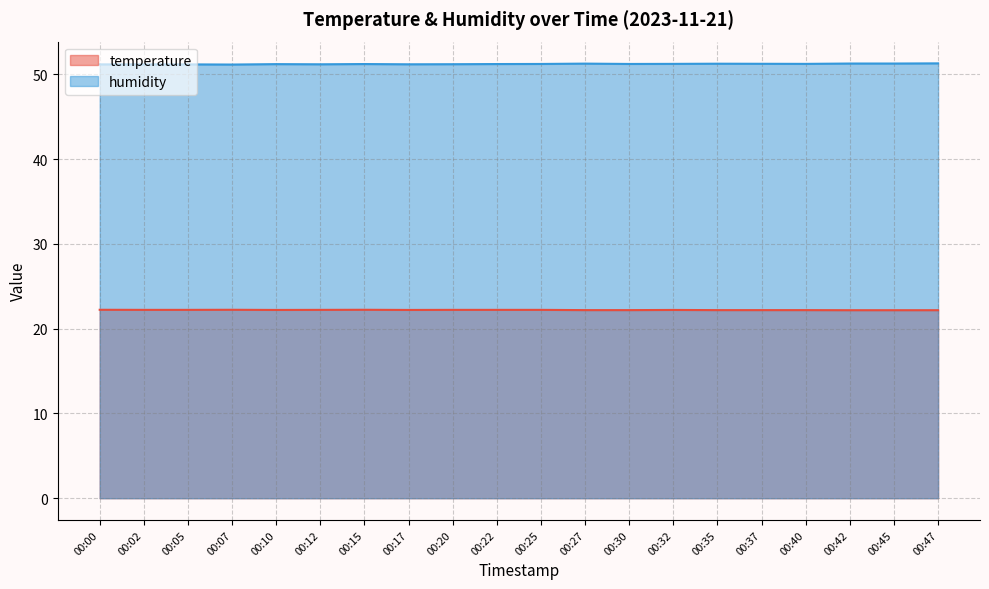

What are all the series names shown in the legend?

temperature, humidity